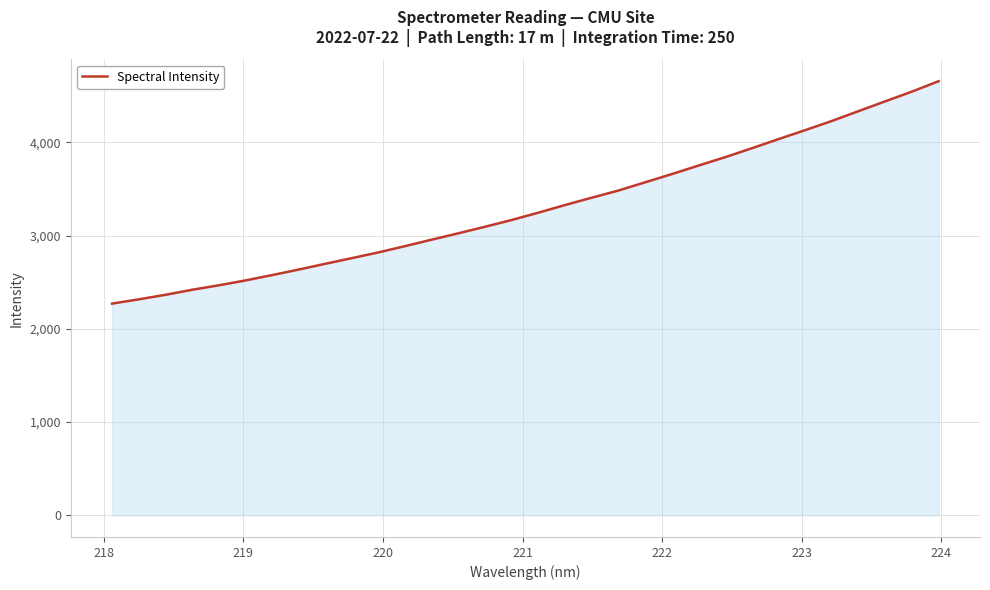

What is the greatest value displayed?

4656.6